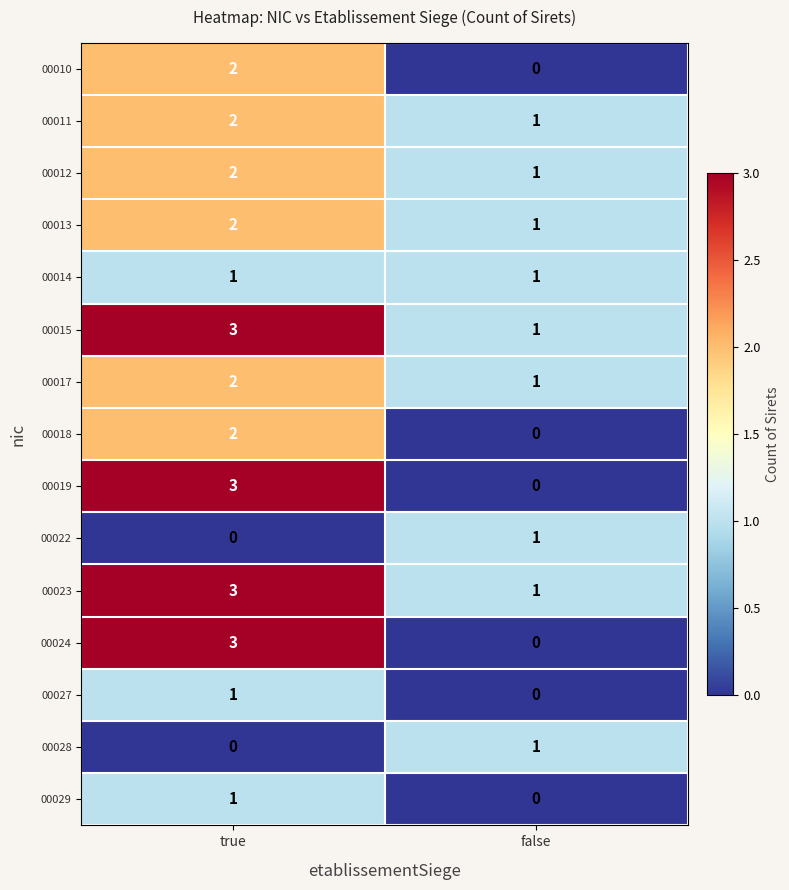

What is the spread (max minus min) of values at true?

3